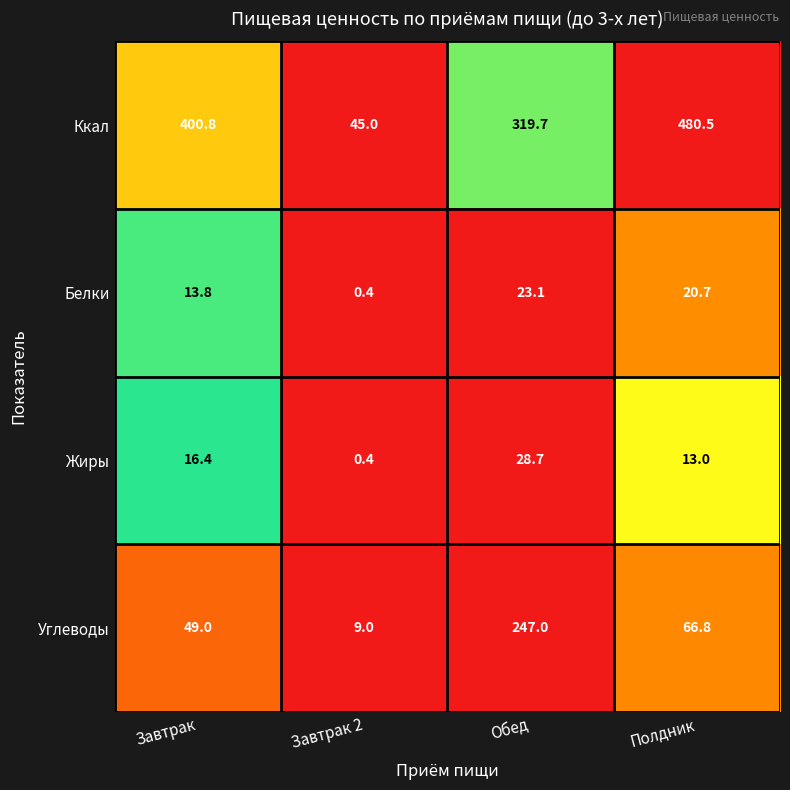

At which category is the sum across all series the highest?

Обед